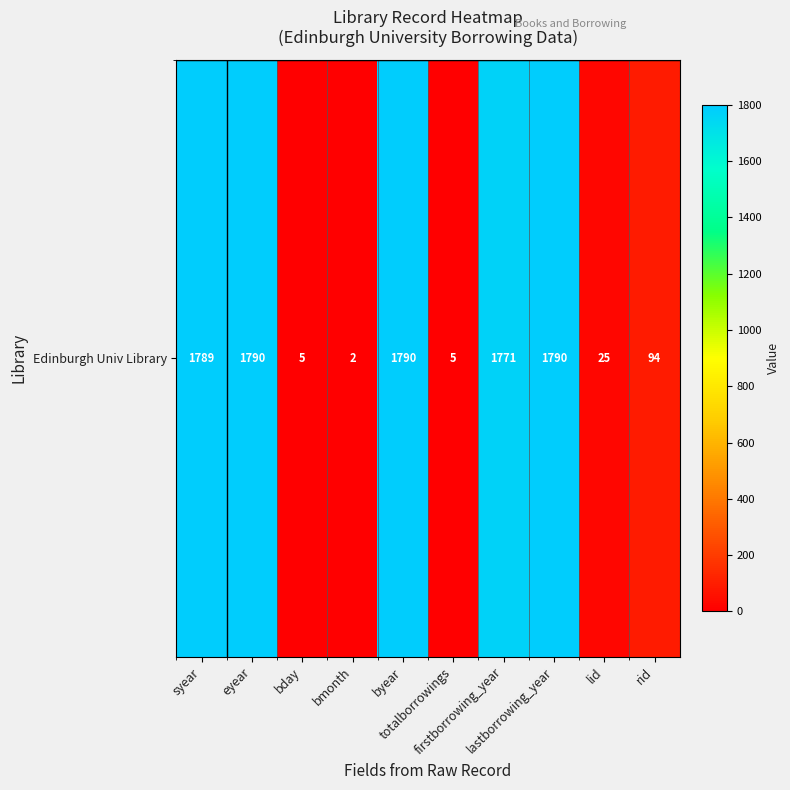

What is the smallest value displayed?

2